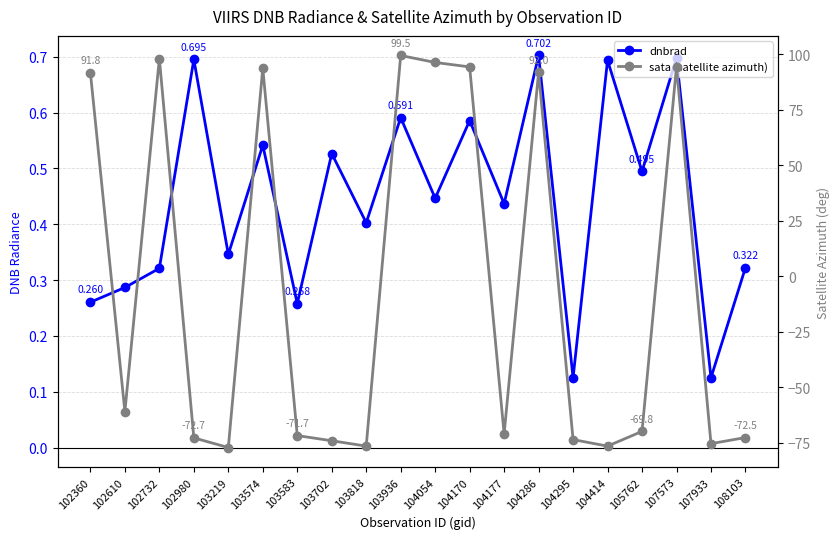

What is the maximum value shown in the chart?

99.5